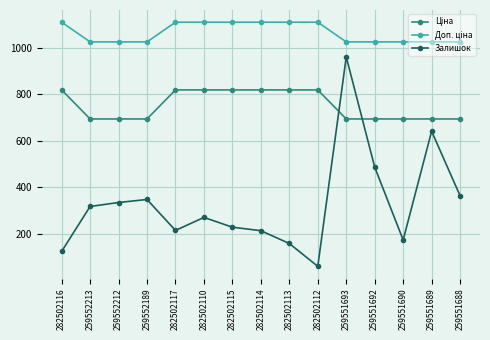

What is the label of the 13th point from the right?

259552212